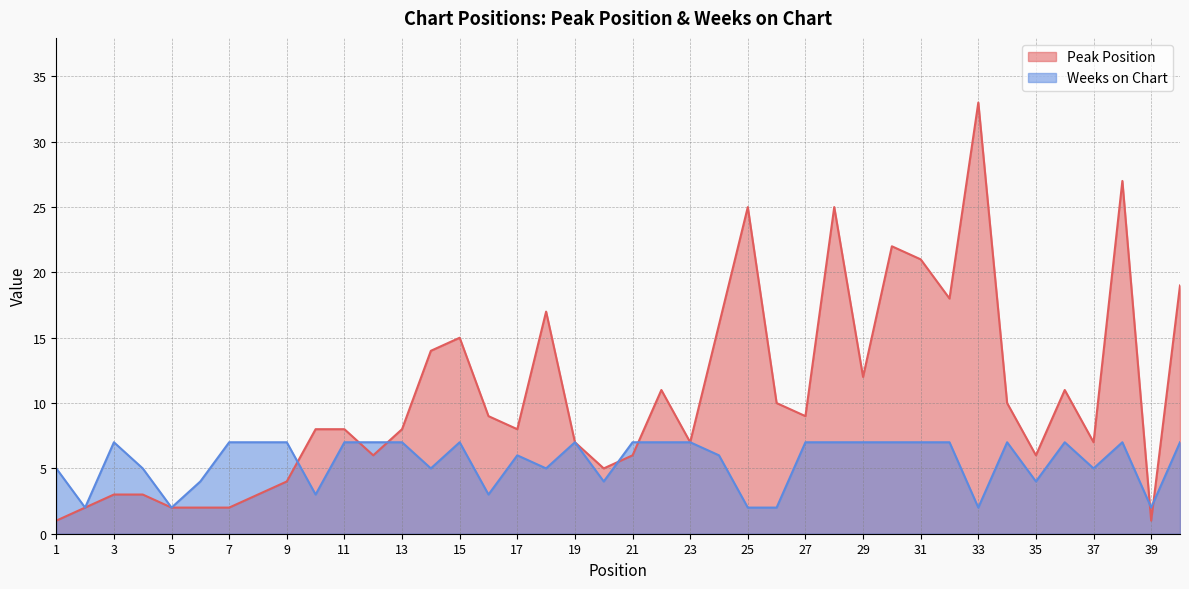

Is it true that Weeks on Chart equals 9 at 13?

False